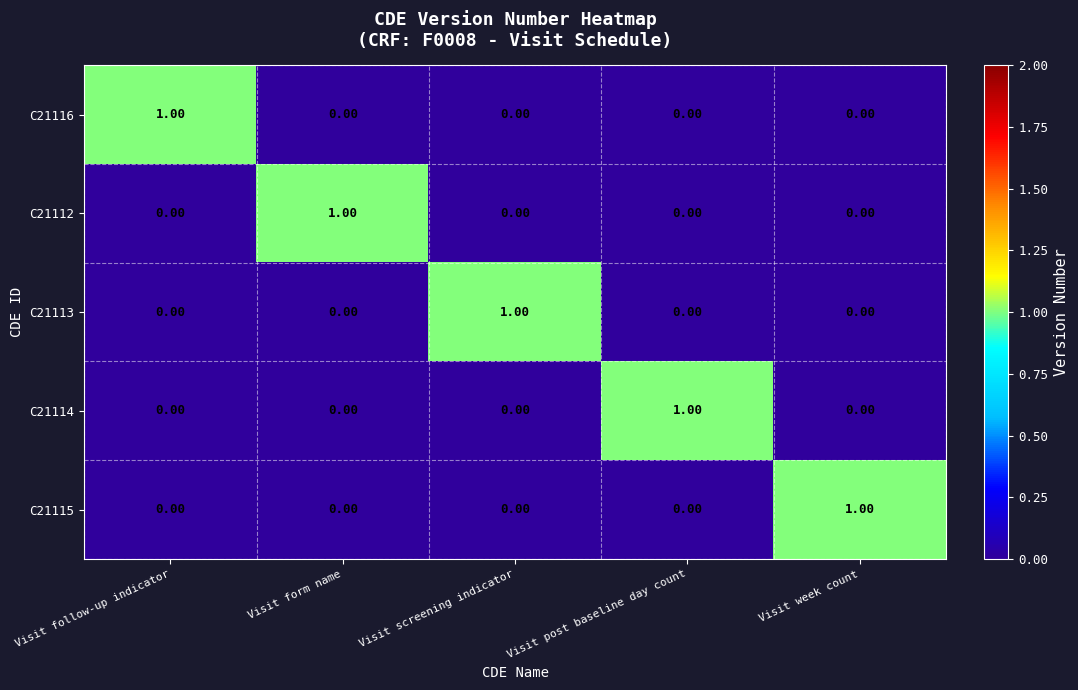

At how many categories does at least one series exceed 0?

5